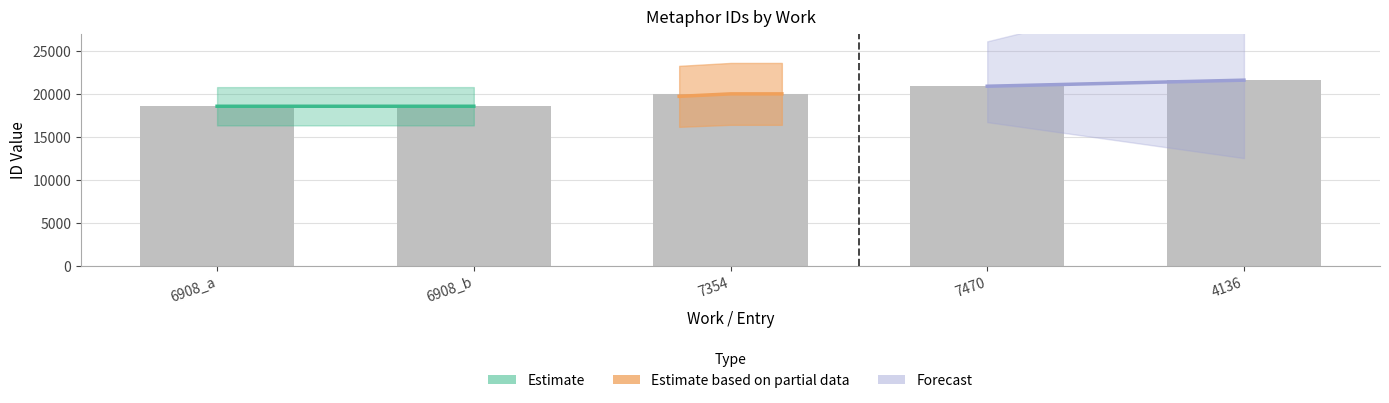

Reading left to right, transcribe all the data shown in this chart.

18566	18568	20008	20898	21606